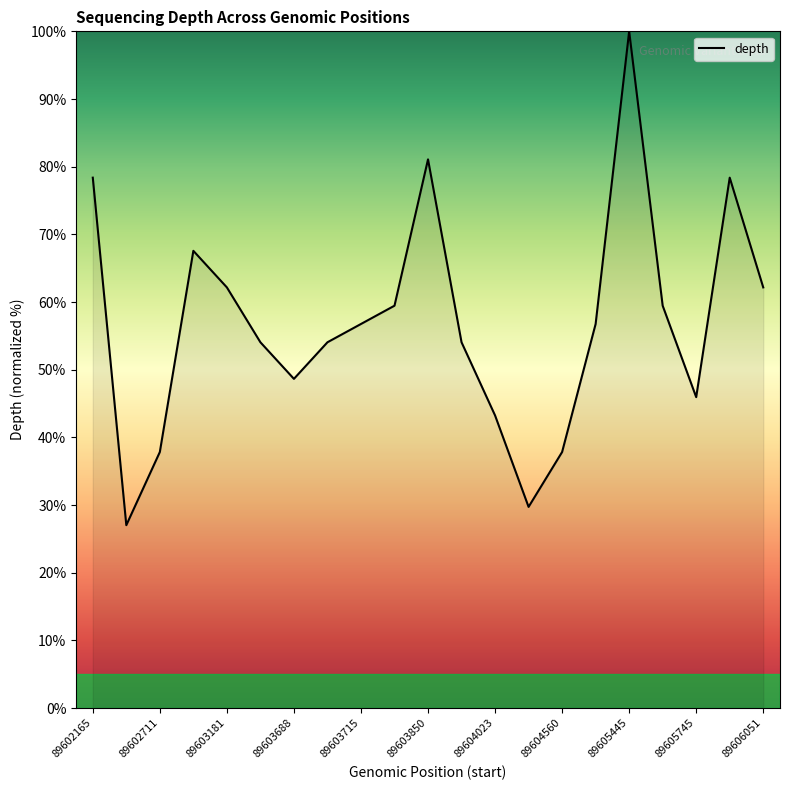

What is the difference between the maximum and minimum values?

73.0